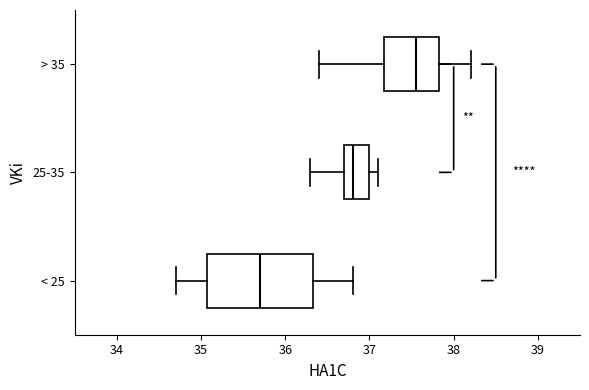

Which box's median line is the furthest to the left?

< 25